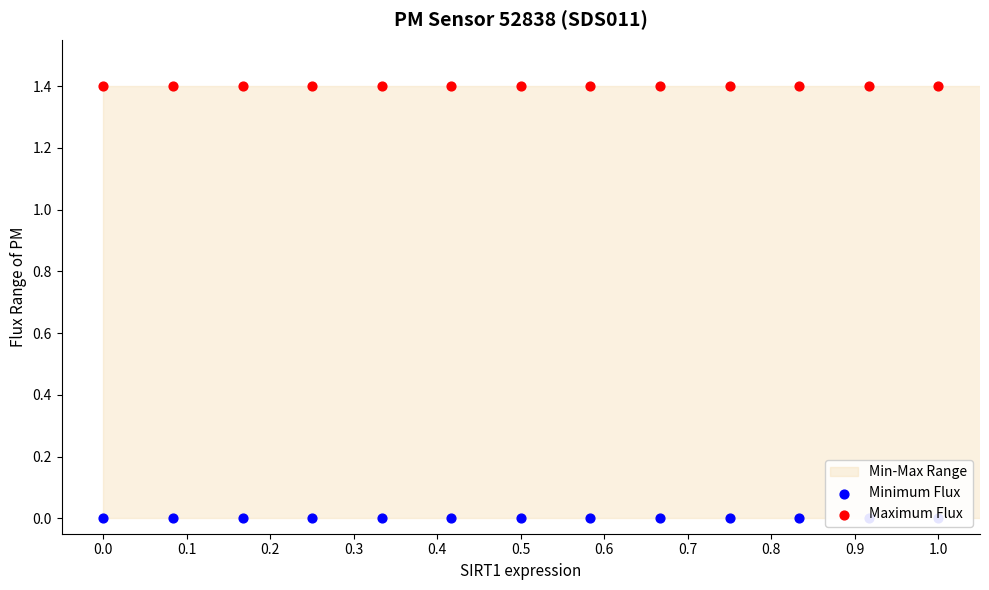

Which series contains the highest Y value?

Maximum Flux